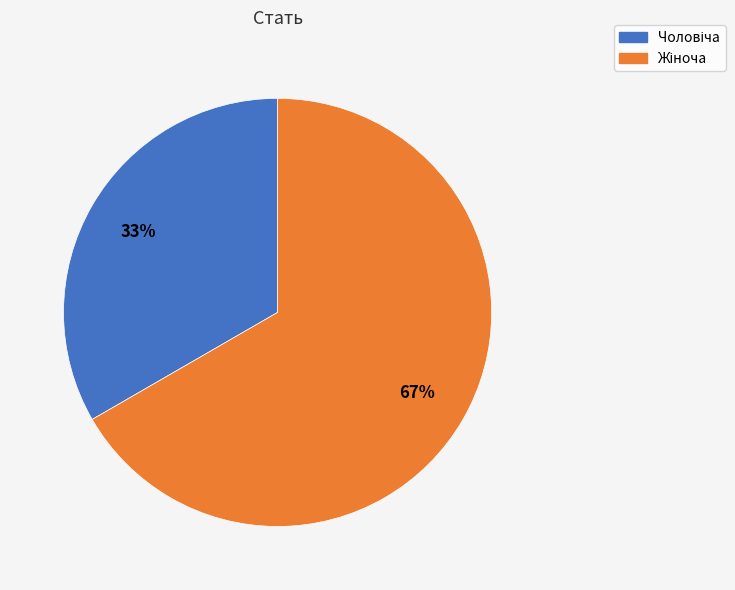

To the nearest percent, what is the average slice percentage?

50%